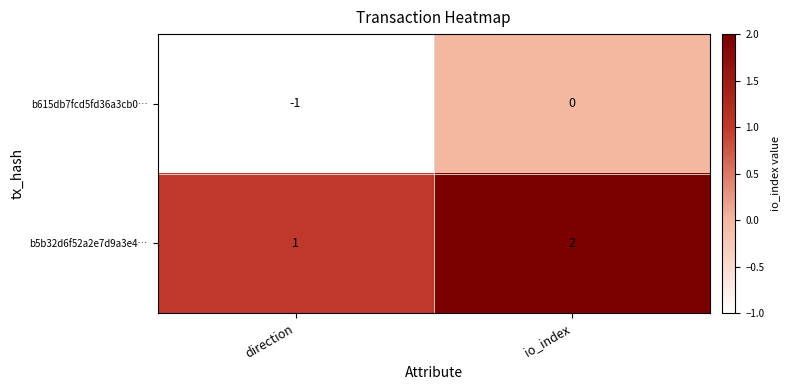

At which label is b615db7fcd5fd36a3cb0… closest to 0?

io_index